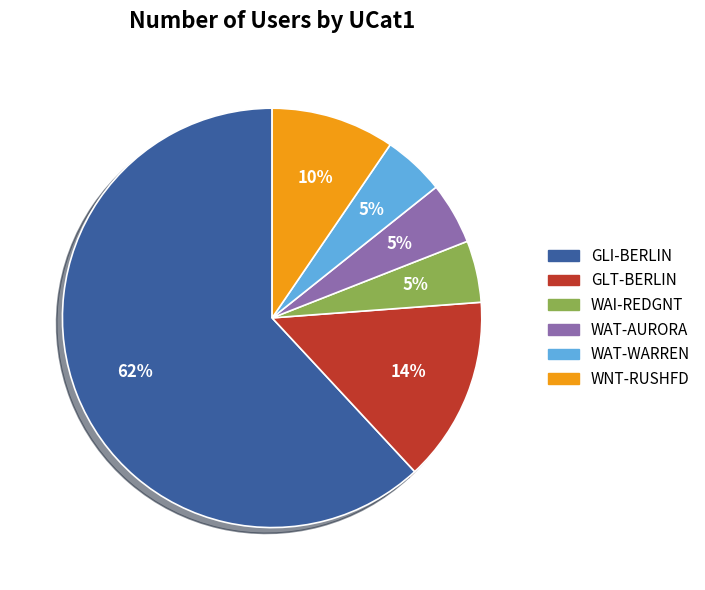

To the nearest percent, what is the combined percentage of WAT-AURORA and WAI-REDGNT?

10%